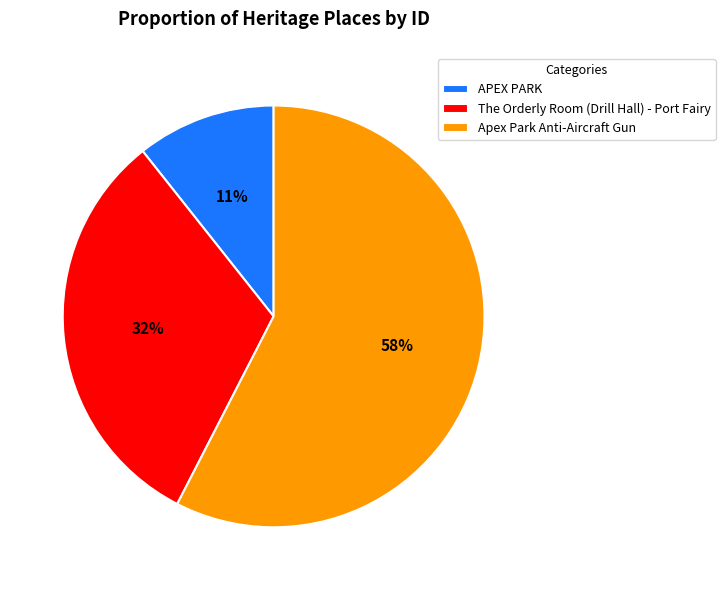

Which has a higher value, Apex Park Anti-Aircraft Gun or The Orderly Room (Drill Hall) - Port Fairy?

Apex Park Anti-Aircraft Gun